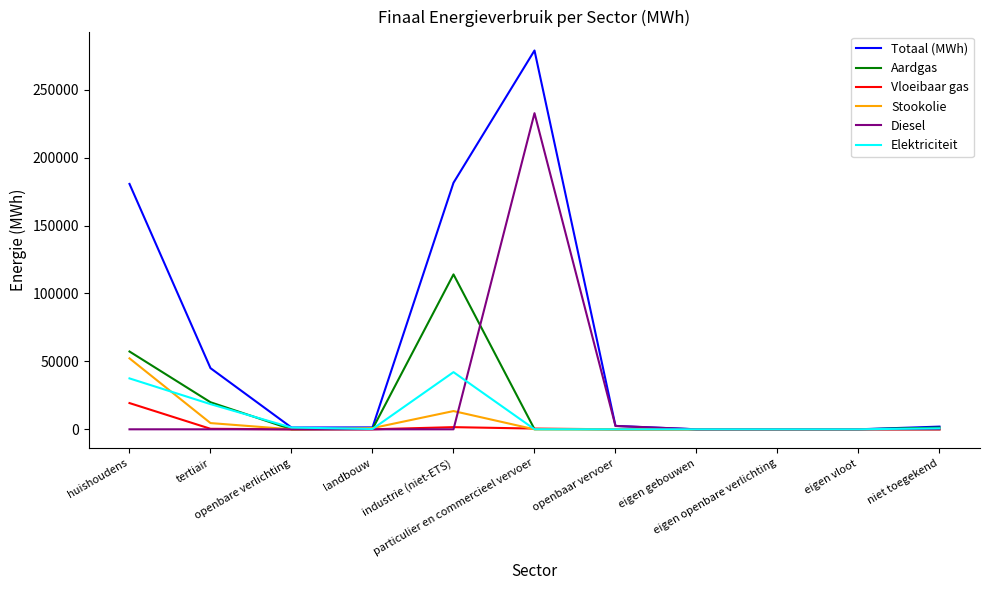

At which category does the chart reach its peak across all series?

particulier en commercieel vervoer